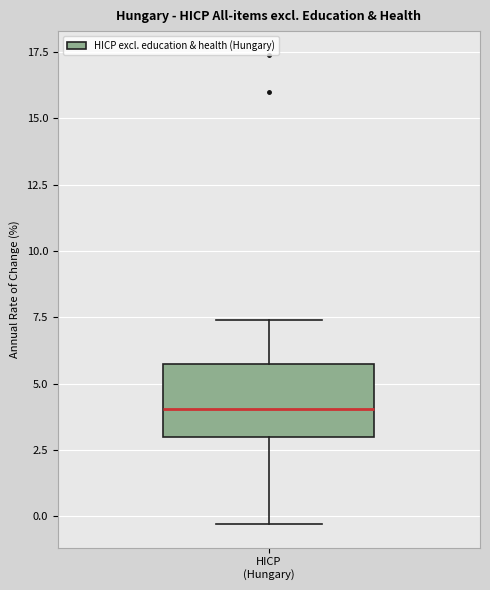

Read this box plot against the y-axis: the position of the median line, the range covered by the box, and the ends of both whiskers. The values are not printed on the chart, so give them approximately, as read against the axis.

median 4.0, box 3.0 to 6.0, whiskers -0.5 to 7.5